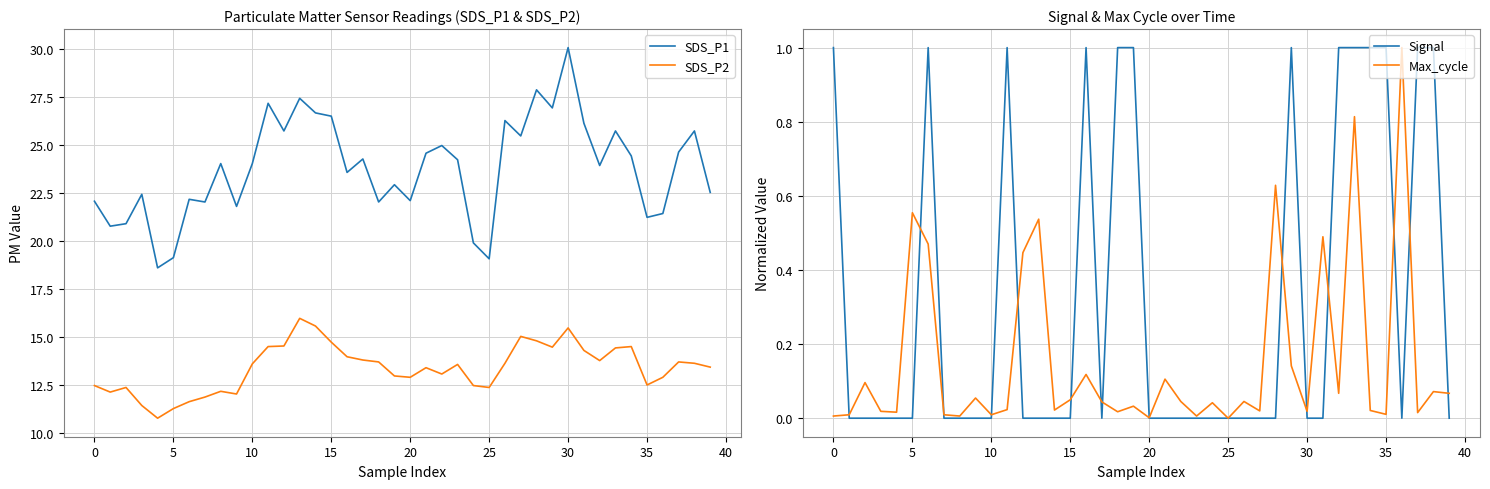

At which label does SDS_P1 reach its peak?

30